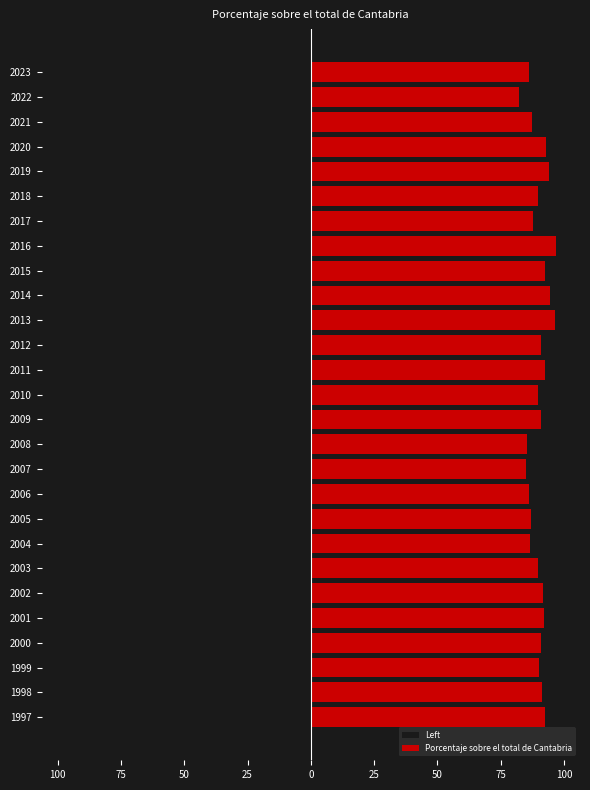

Which series has the largest total across all categories?

Porcentaje sobre el total de Cantabria